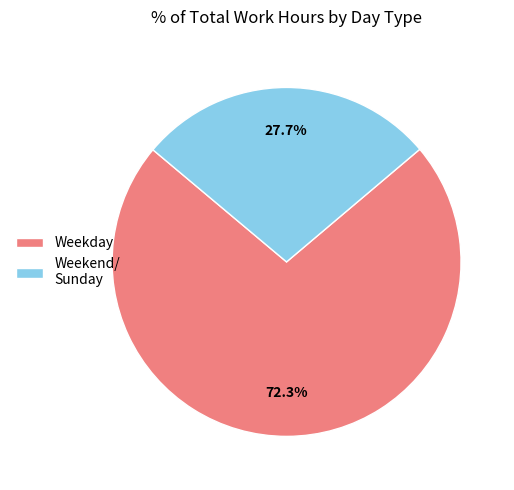

What is the ratio of the value at Weekend/ Sunday to the value at Weekday?

0.4